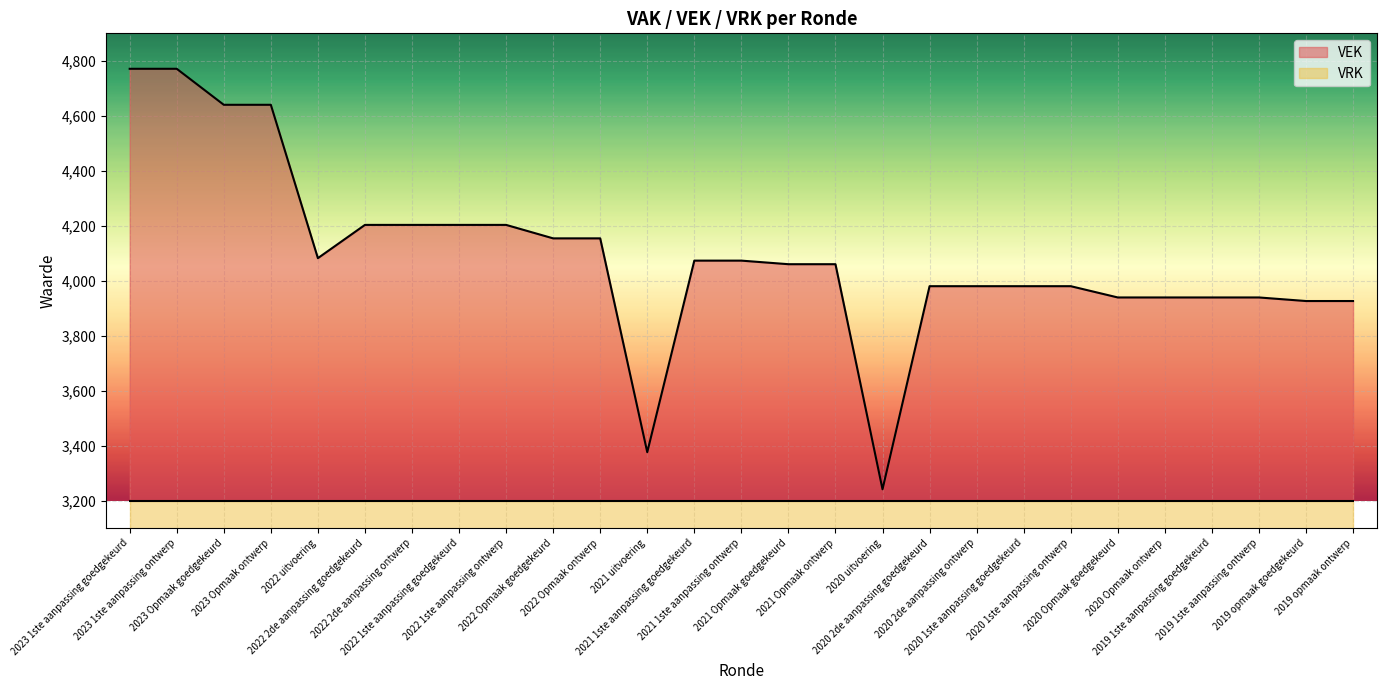

Which label corresponds to the smallest value in the chart?

2020 uitvoering